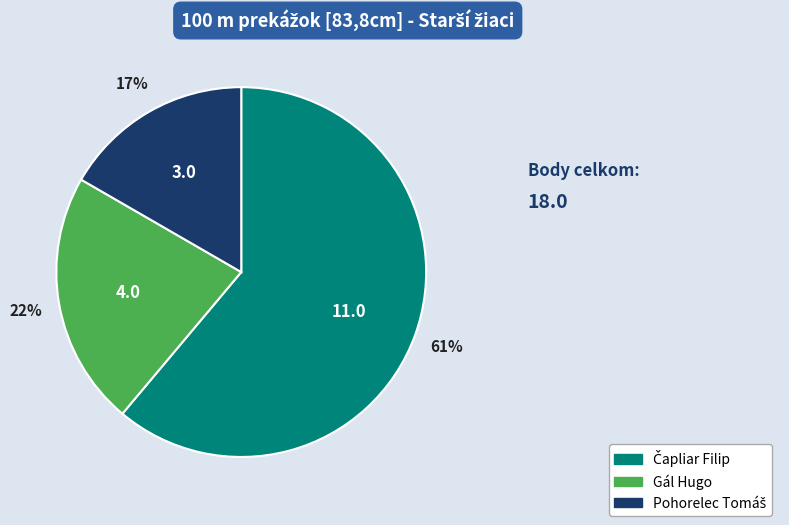

How many slices are in this pie chart?

3